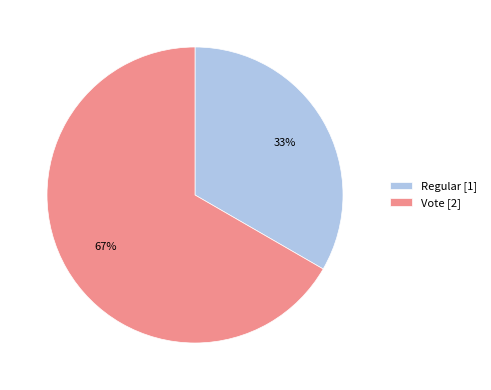

To the nearest percent, what is the average slice percentage?

50%